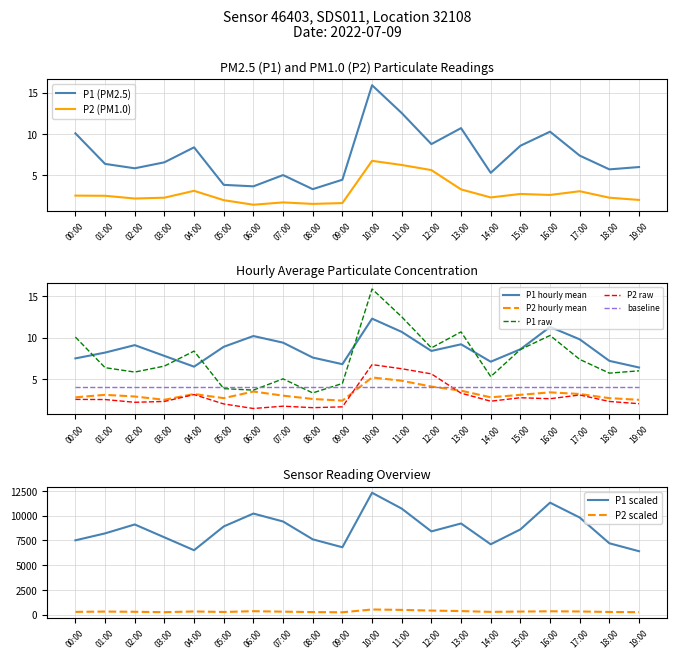

Read the P1_hourly_mean value at 03:00.

7.8